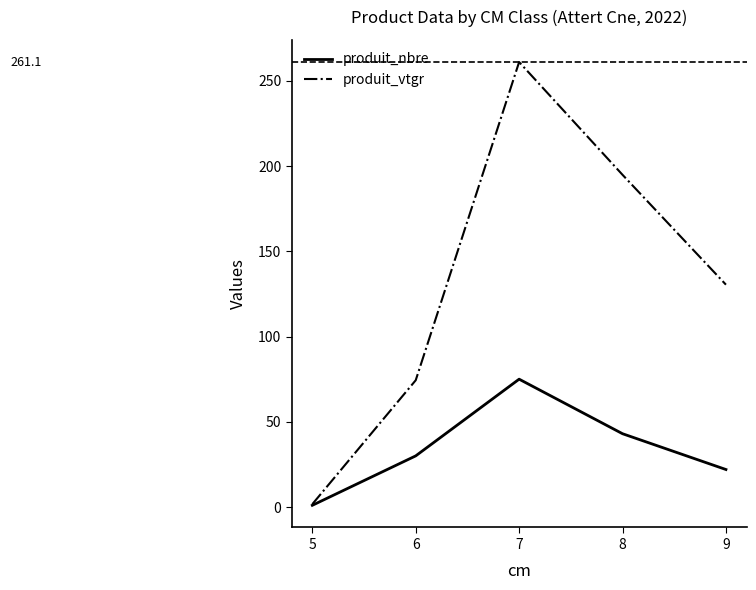

Is the value of produit_vtgr at 9 greater than the value of produit_nbre at 9?

Yes